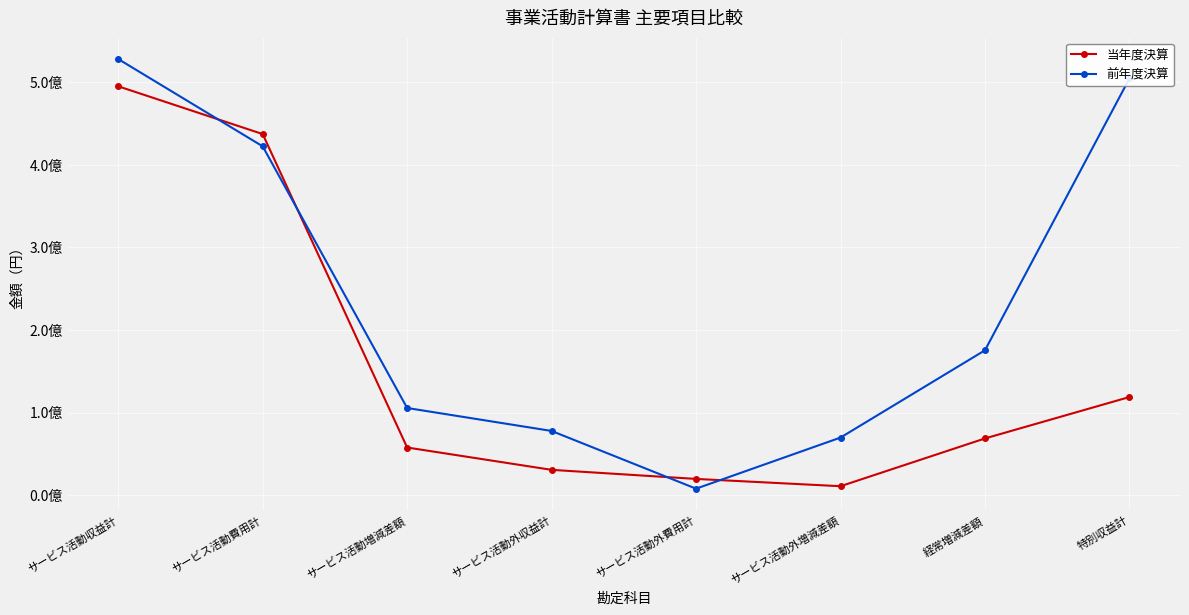

True or false: 当年度決算 has a value of 15991953 at サービス活動外増減差額.

False